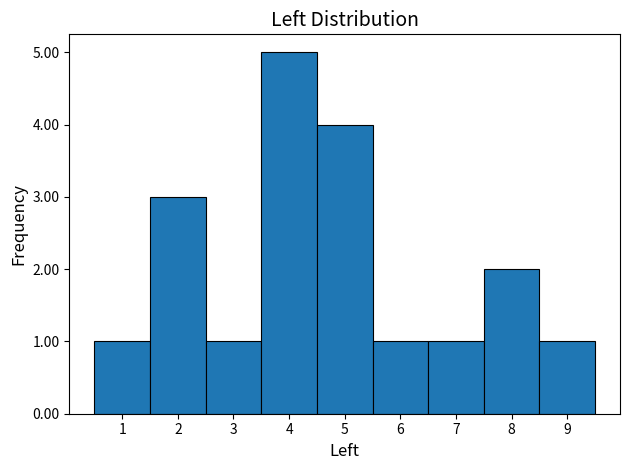

Reading left to right, list every bar in this chart as the range it spans on the x-axis followed by its height. The values are not printed on the chart, so give them approximately, as read against the axis.

0.5 to 1.5: 1
1.5 to 2.5: 3
2.5 to 3.5: 1
3.5 to 4.5: 5
4.5 to 5.5: 4
5.5 to 6.5: 1
6.5 to 7.5: 1
7.5 to 8.5: 2
8.5 to 9.5: 1